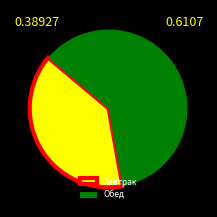

Is there a majority slice in this chart?

Yes